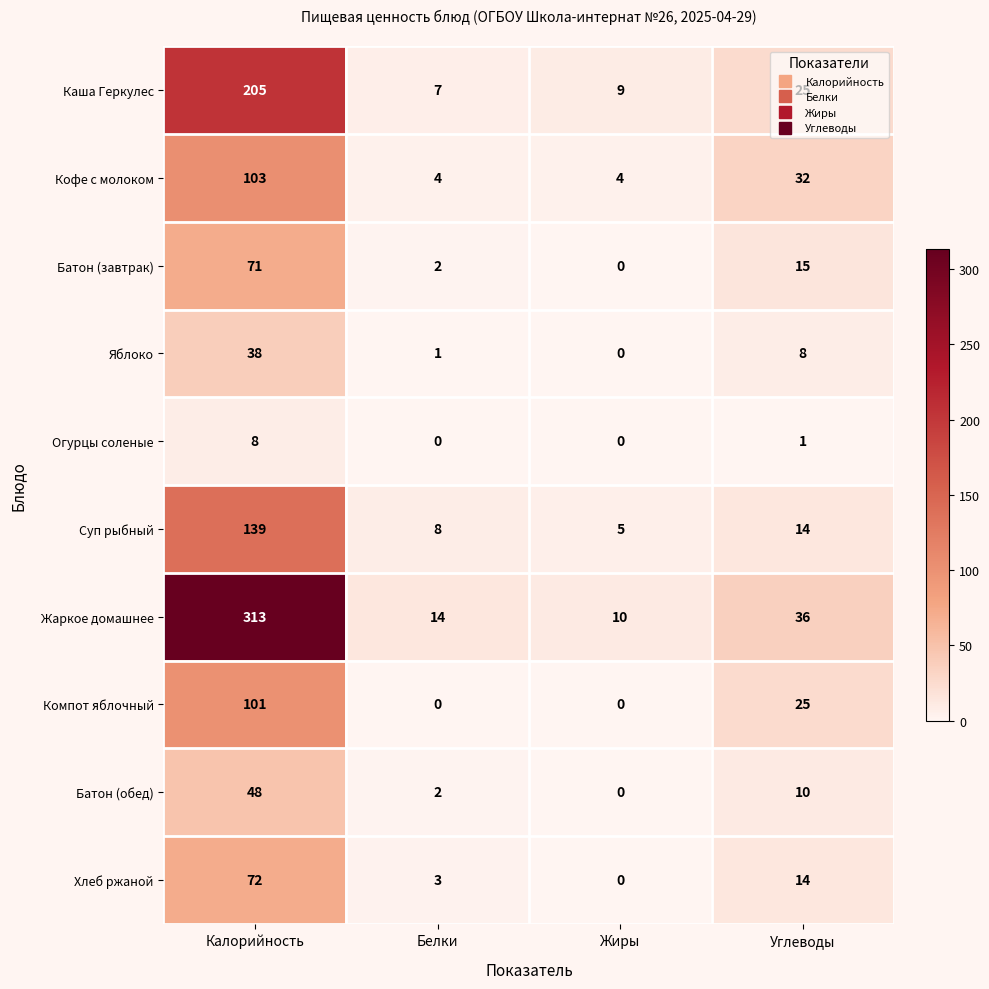

At which category is the sum across all series the highest?

Калорийность